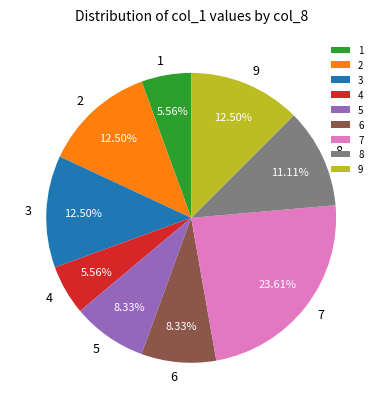

Does any single category account for the majority?

No